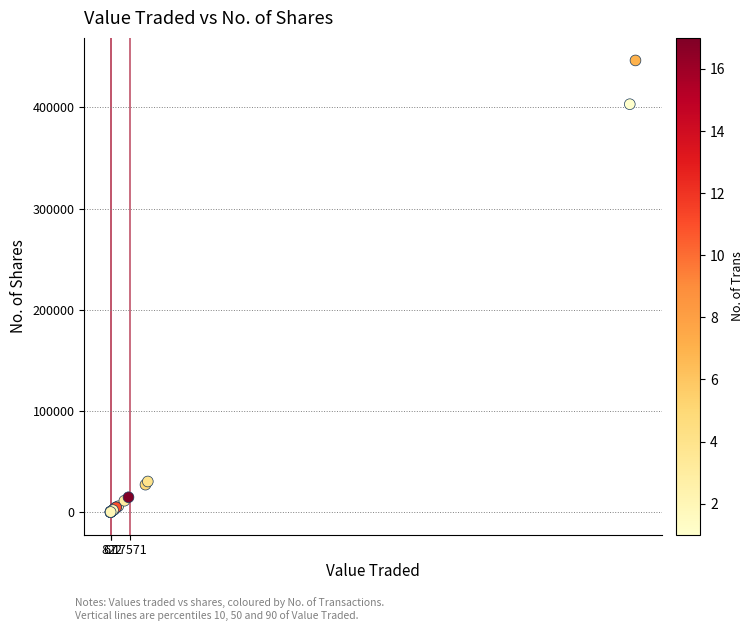

What Y value in the scatter plot is closest to 223237?

403200